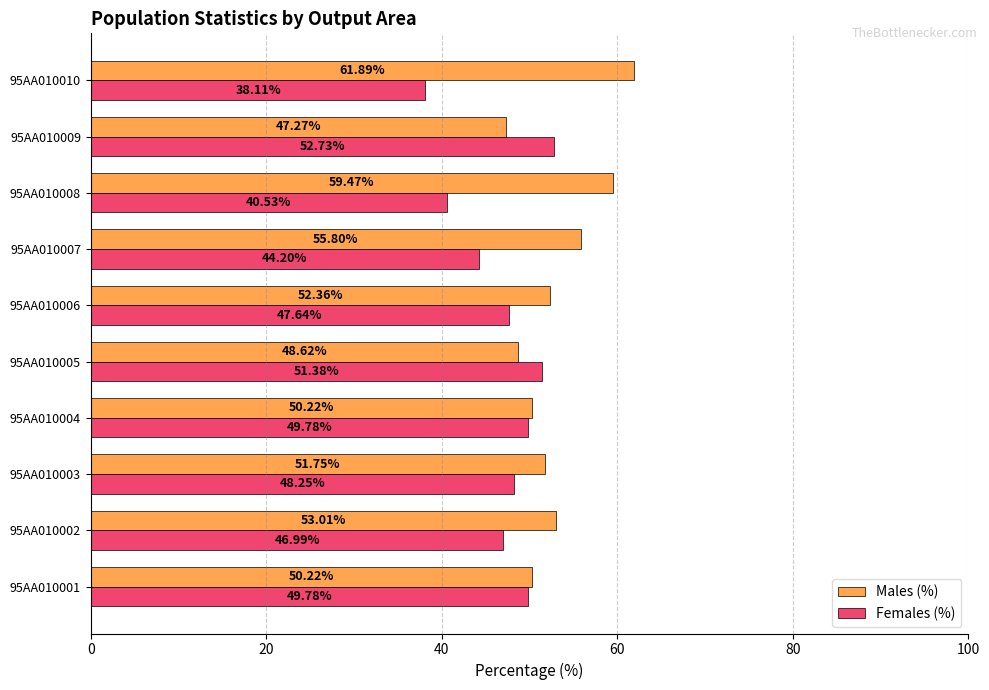

What is the average value of the Males (%) series?

53.1